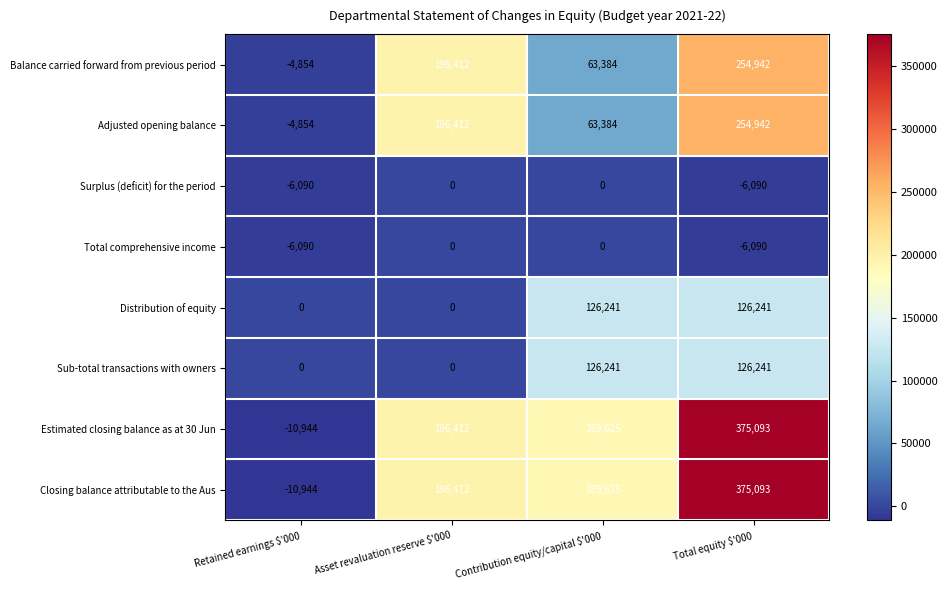

Count the Surplus (deficit) for the period values in the range -6090 to 0.

4